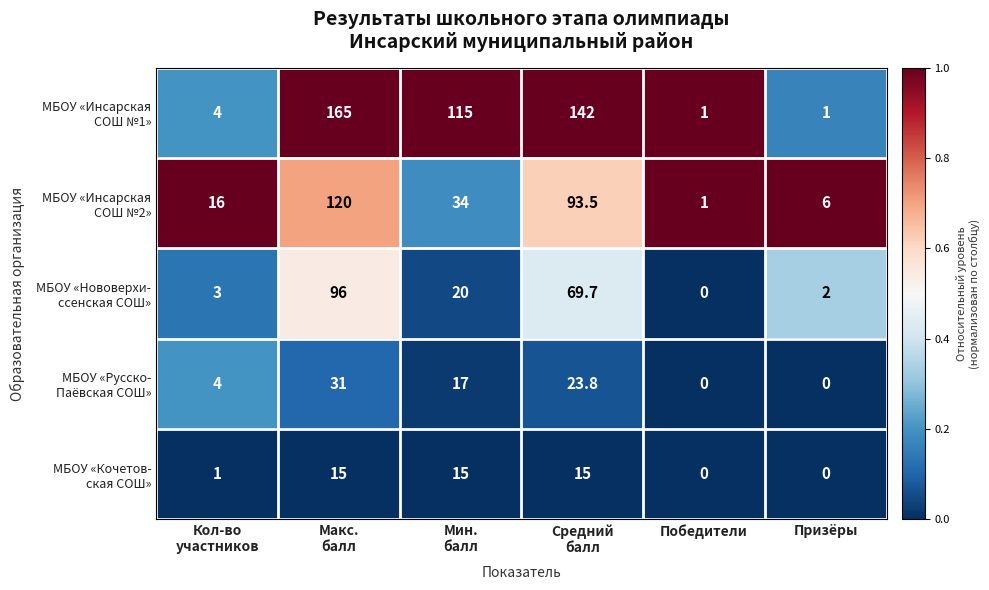

What is the total value across all series at Победители?

2.0